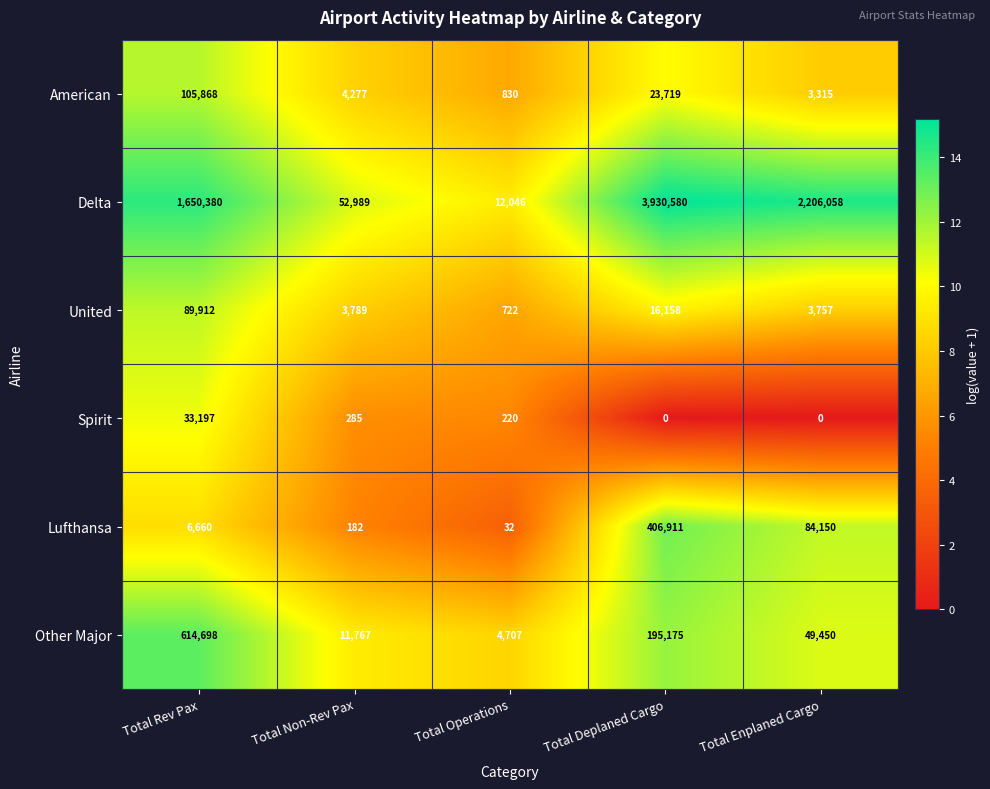

True or false: American has a value of 4277 at Total Non-Rev Pax.

True